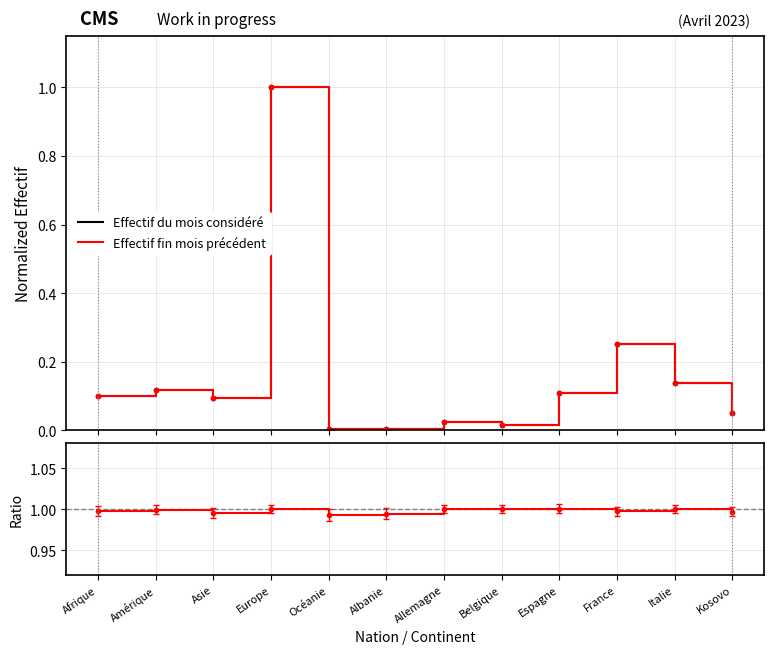

How many series are shown in this chart?

3